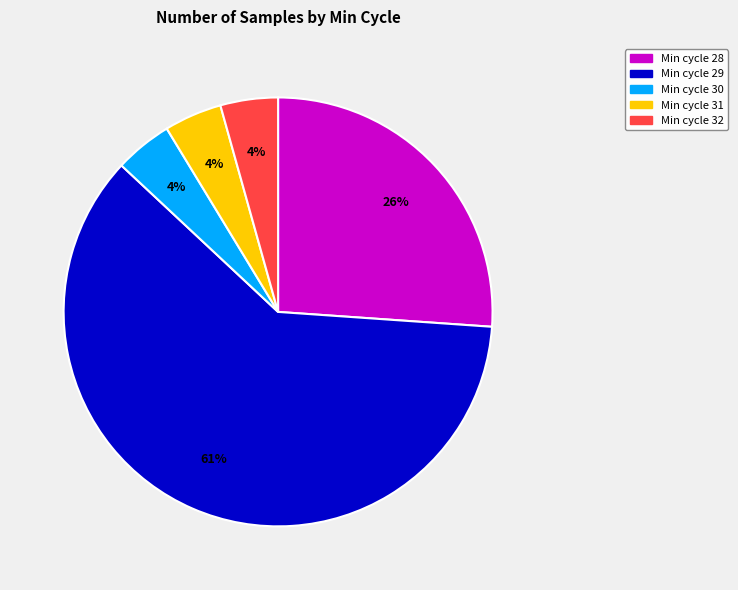

Does any single category account for the majority?

Yes